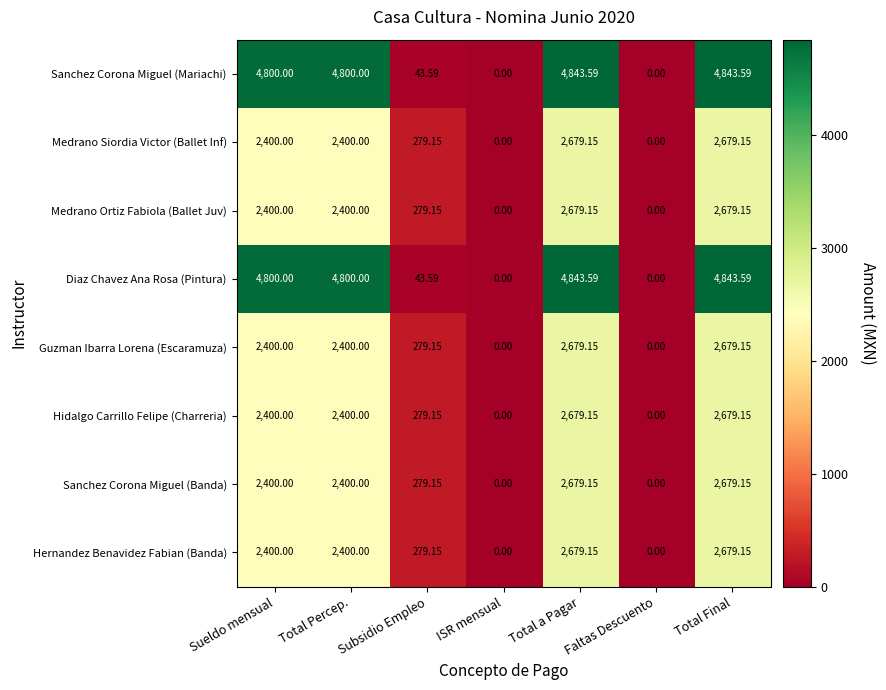

Where is Hidalgo Carrillo Felipe (Charreria) nearest to the value 1339?

Subsidio Empleo